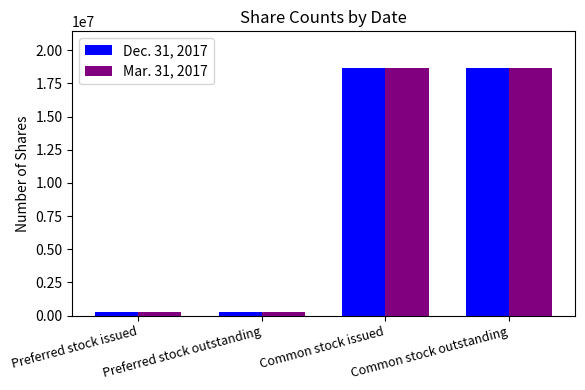

What is the maximum value shown in the chart?

18633149